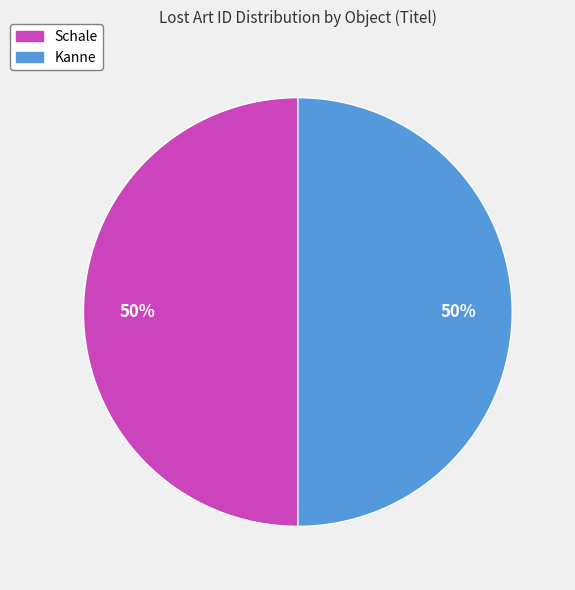

What is the ratio of the value at Kanne to the value at Schale?

1.0